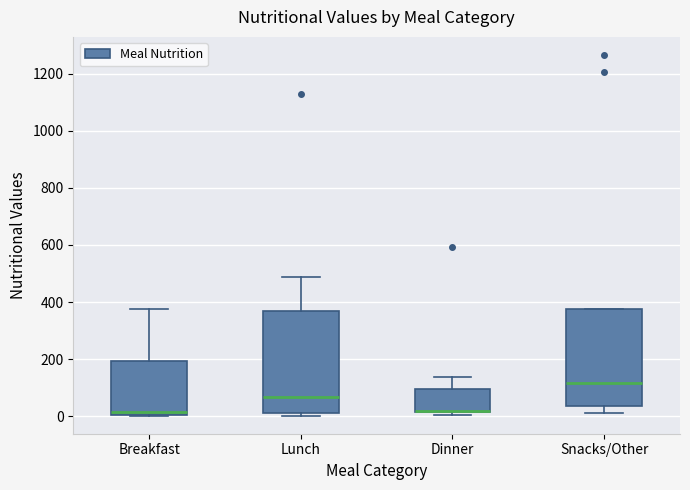

Where is the upper edge of the box for Snacks/Other on the y-axis? The values are not printed on the chart, so give them approximately, as read against the axis.

380